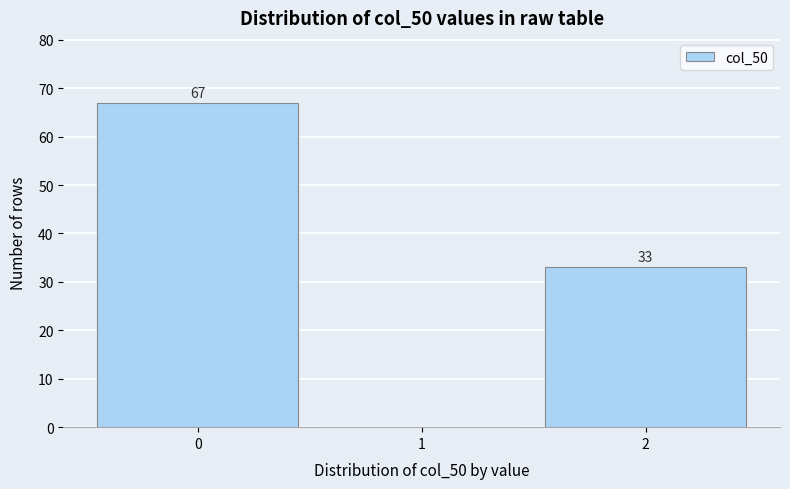

Reading right to left, extract all data points from this chart.

2=33	1=0	0=67